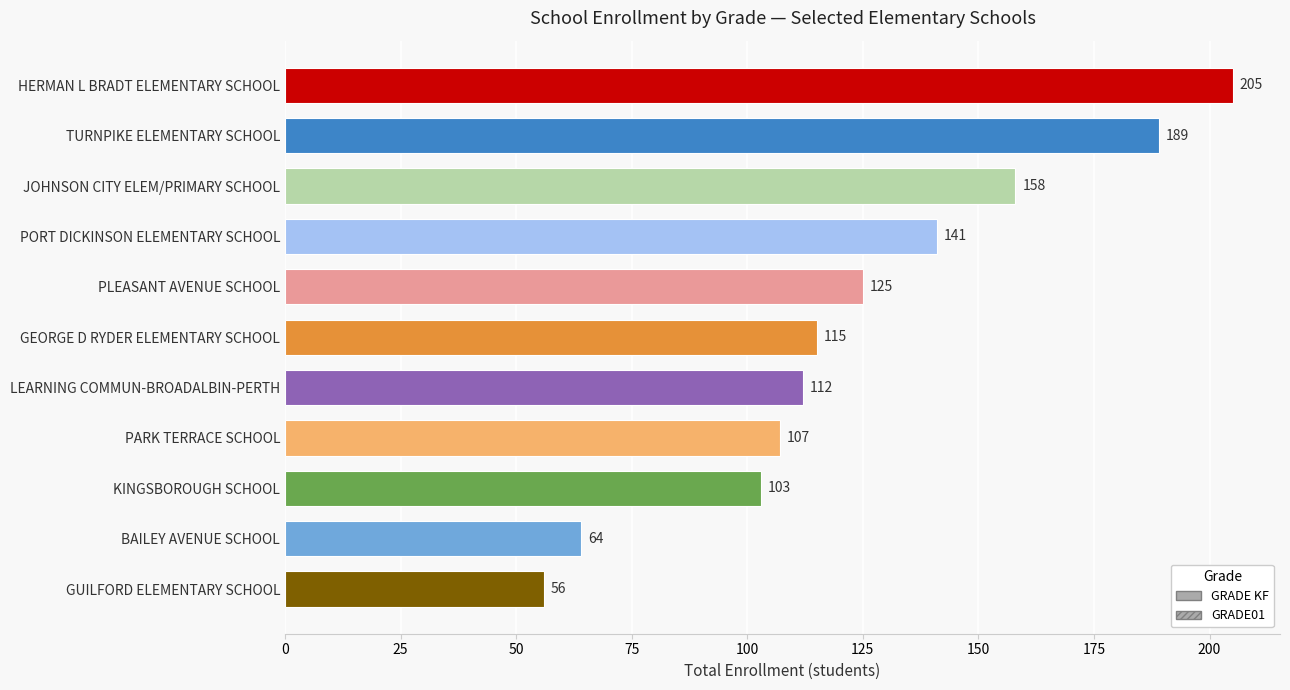

At which category does the chart reach its minimum across all series?

GUILFORD ELEMENTARY SCHOOL